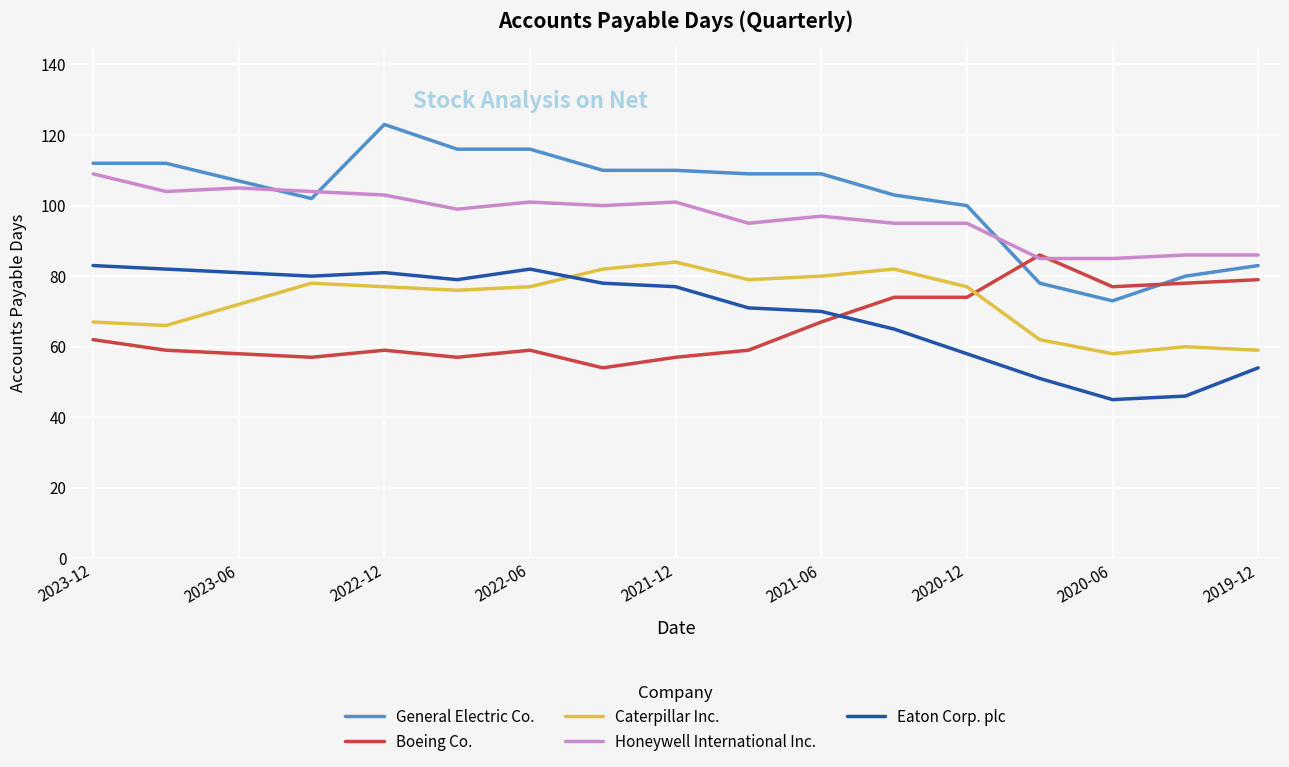

What is the maximum value shown in the chart?

123